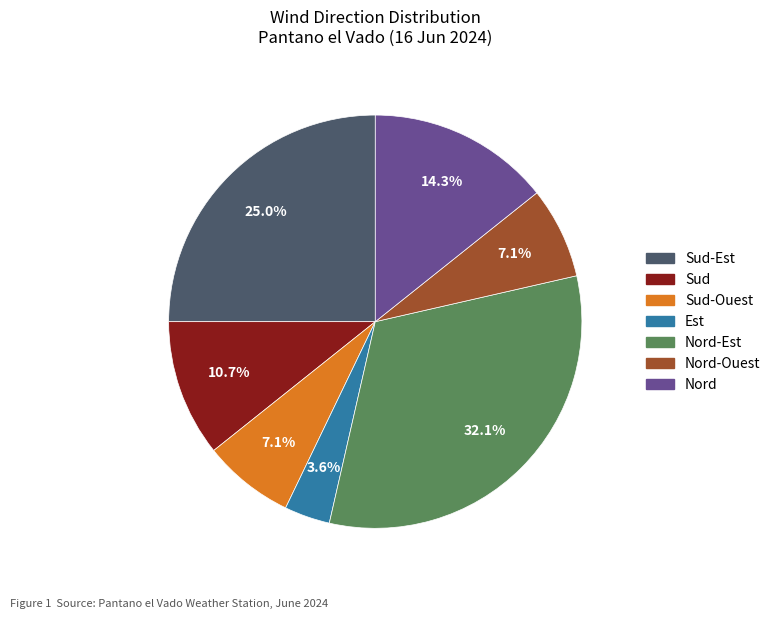

How many slices are in this pie chart?

7